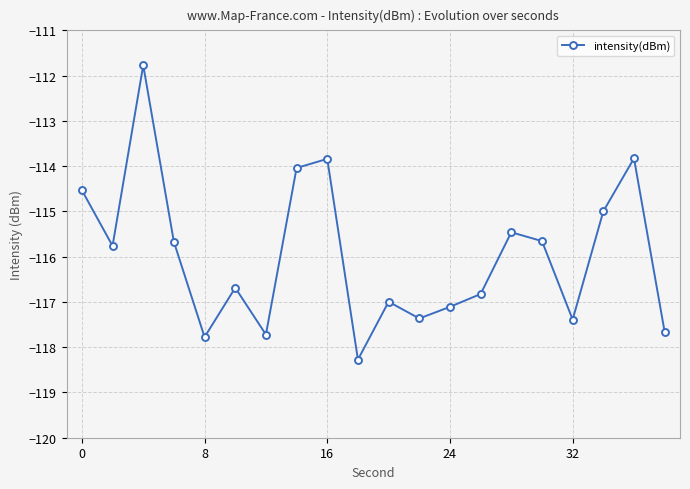

True or false: there are more than 1 points higher than both neighbors.

True